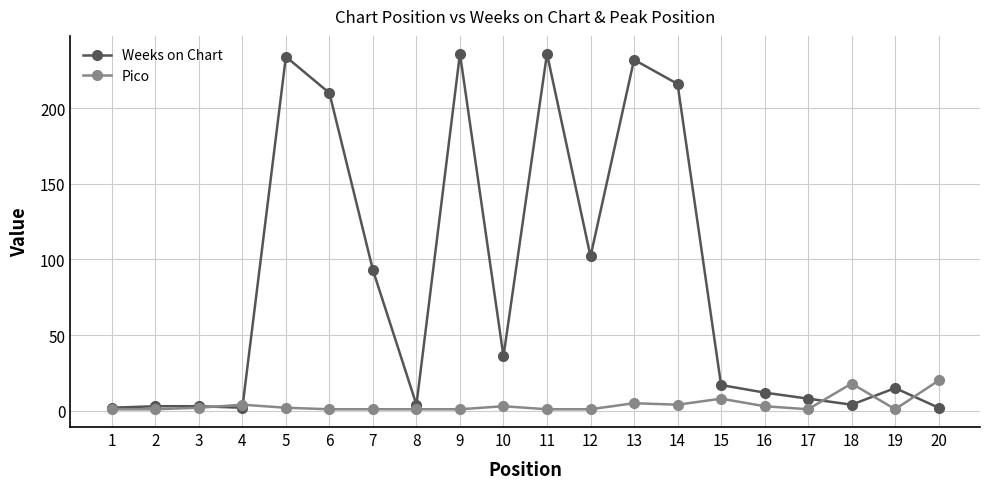

Which series changed the most between 3 and 13?

Weeks on Chart